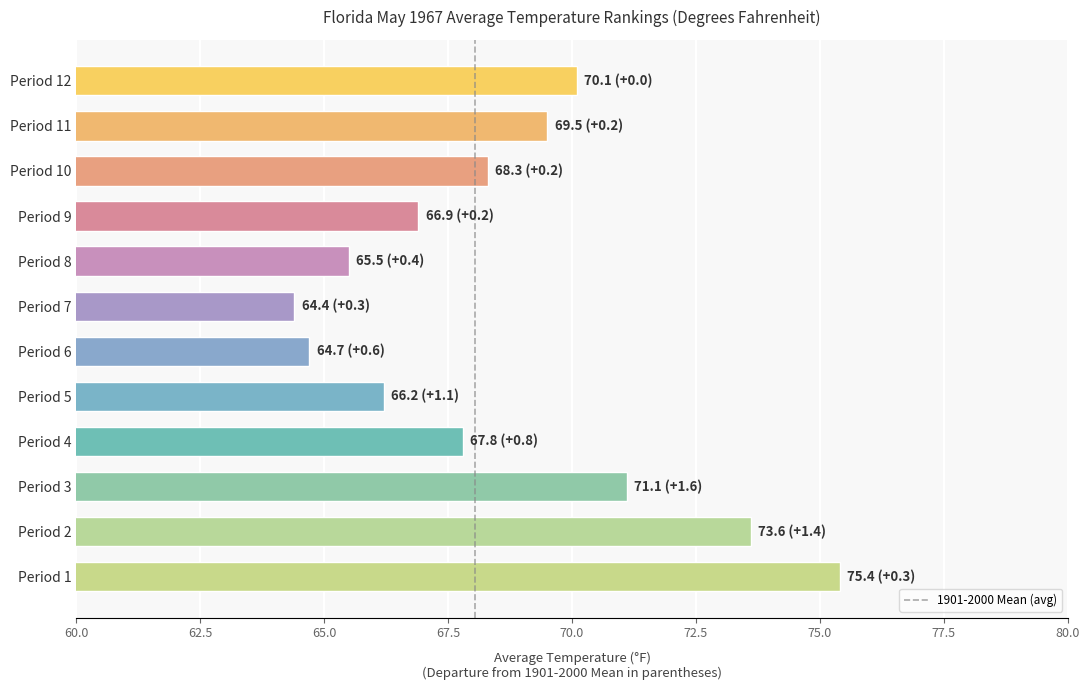

Rank the categories by value from highest to lowest.

Period 1, Period 2, Period 3, Period 12, Period 11, Period 10, Period 4, Period 9, Period 5, Period 8, Period 6, Period 7